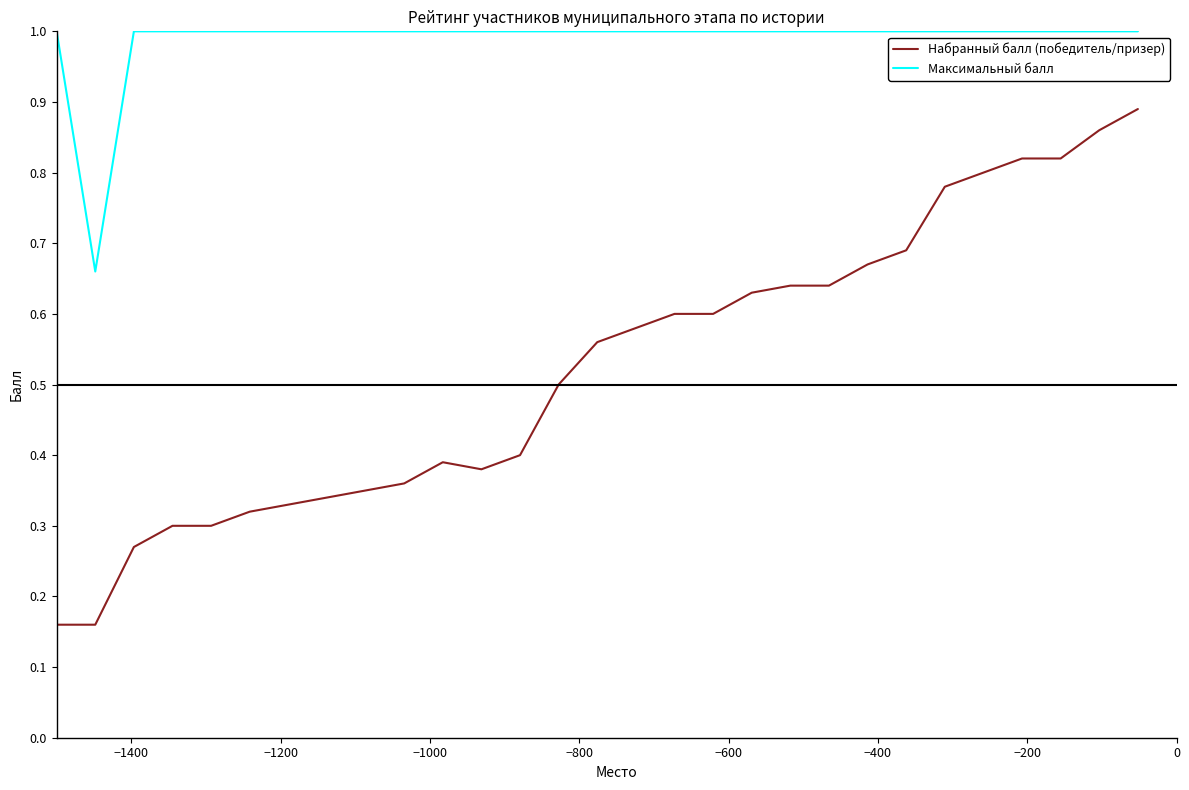

True or false: Максимальный балл and Набранный балл (победитель/призер) cross at least once.

False